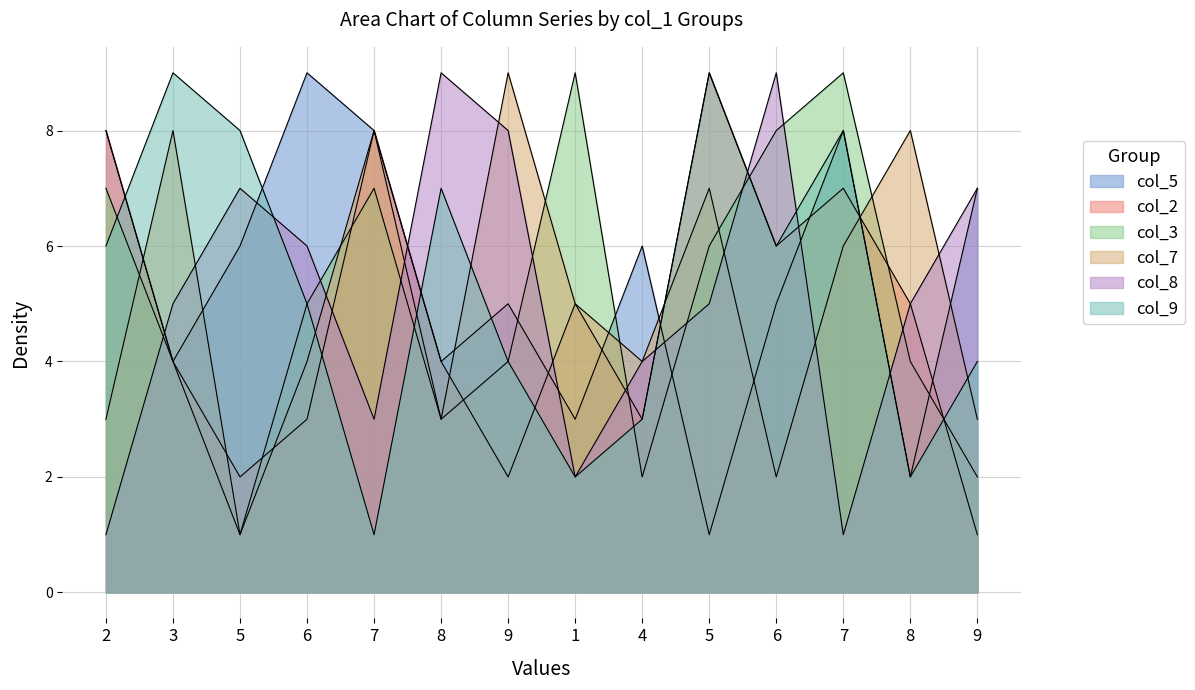

Is the value of col_8 at 7 greater than the value of col_9 at 6?

No